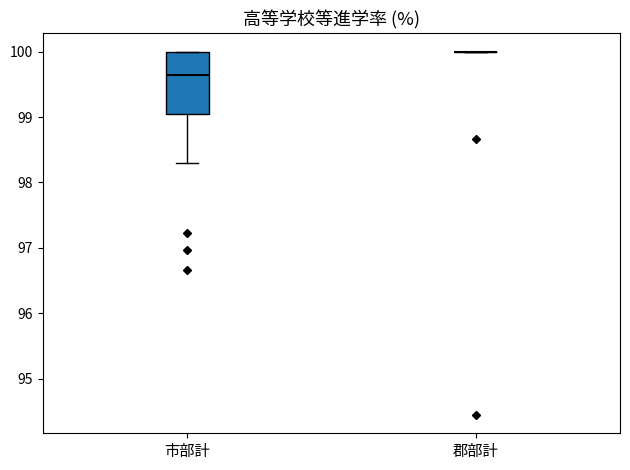

Reading left to right, read every box against the y-axis: the position of its median line, the range the box covers, and the ends of its whiskers. The values are not printed on the chart, so give them approximately, as read against the axis.

市部計: median 99.6, box 99.0 to 100.0, whiskers 98.3 to 100.0
郡部計: box collapsed to a line at 100.0, whiskers 100.0 to 100.0